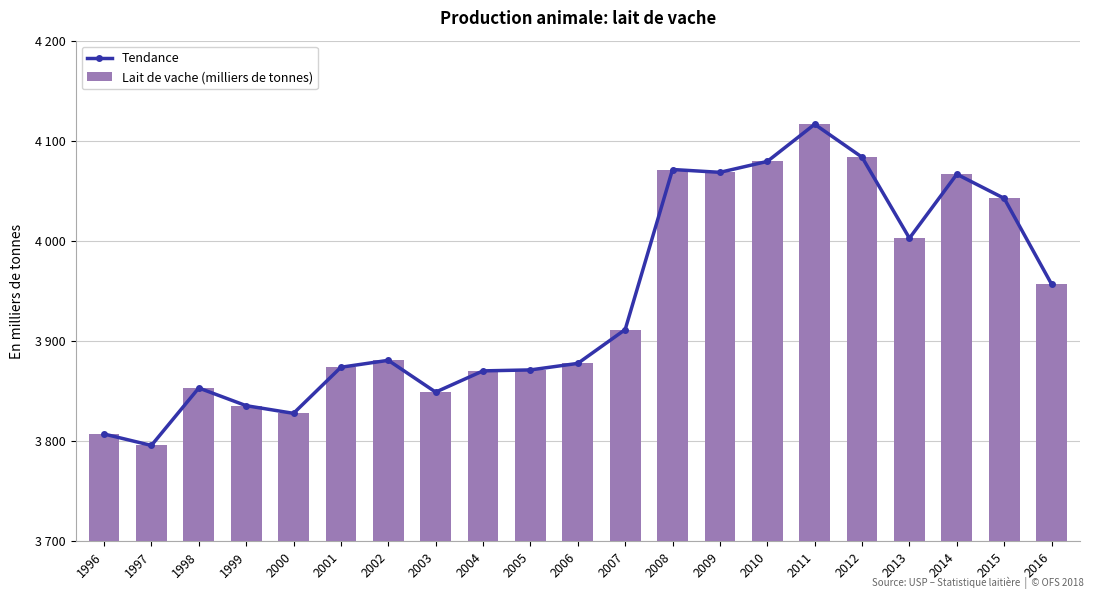

What is the difference between the maximum and second lowest values in the Tendance series?

309.3